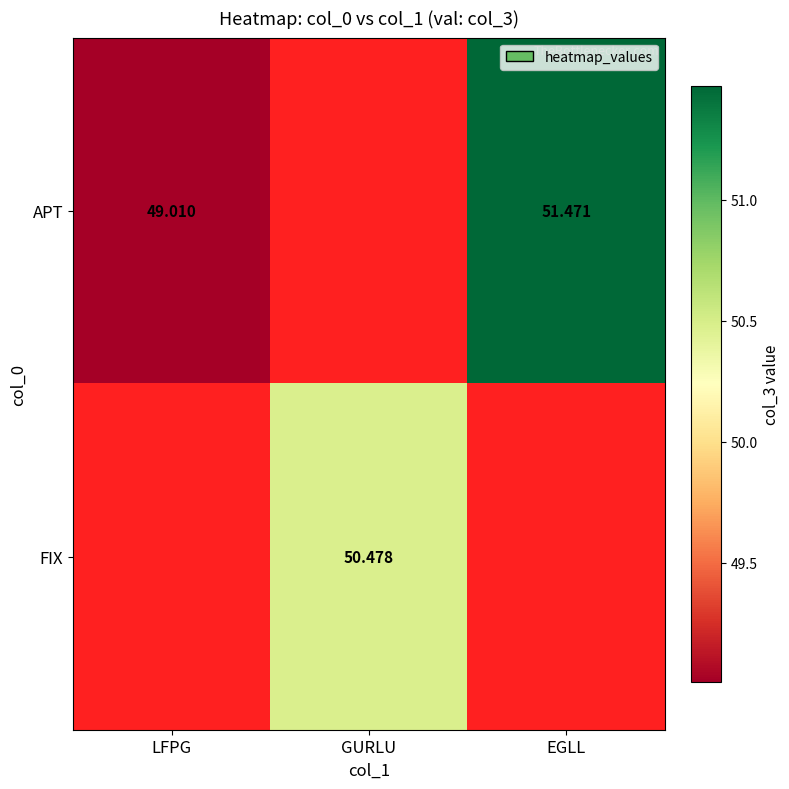

Which category has the lowest value across all series?

LFPG